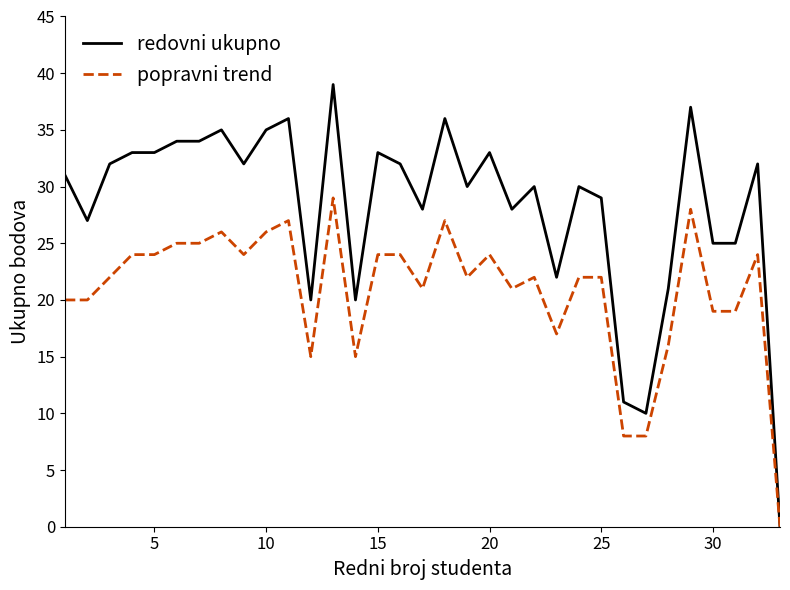

What is the maximum value shown in the chart?

39